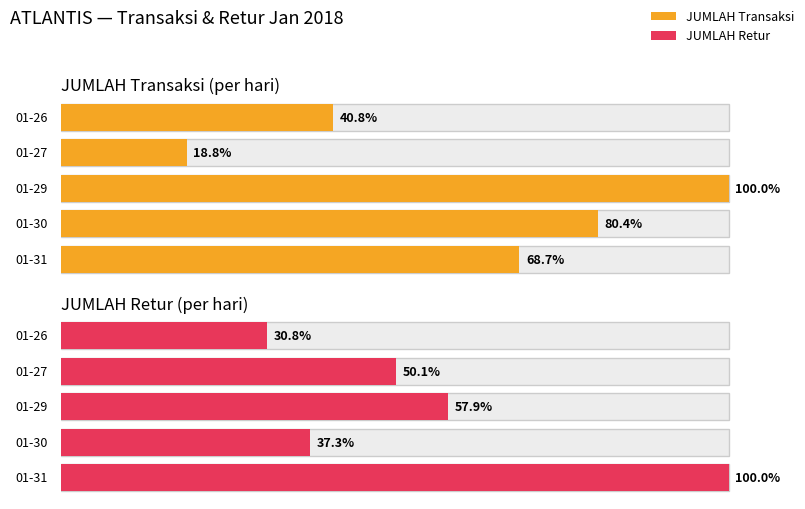

List the series in order of their peak value, lowest first.

JUMLAH (Retur), JUMLAH (Transaksi)